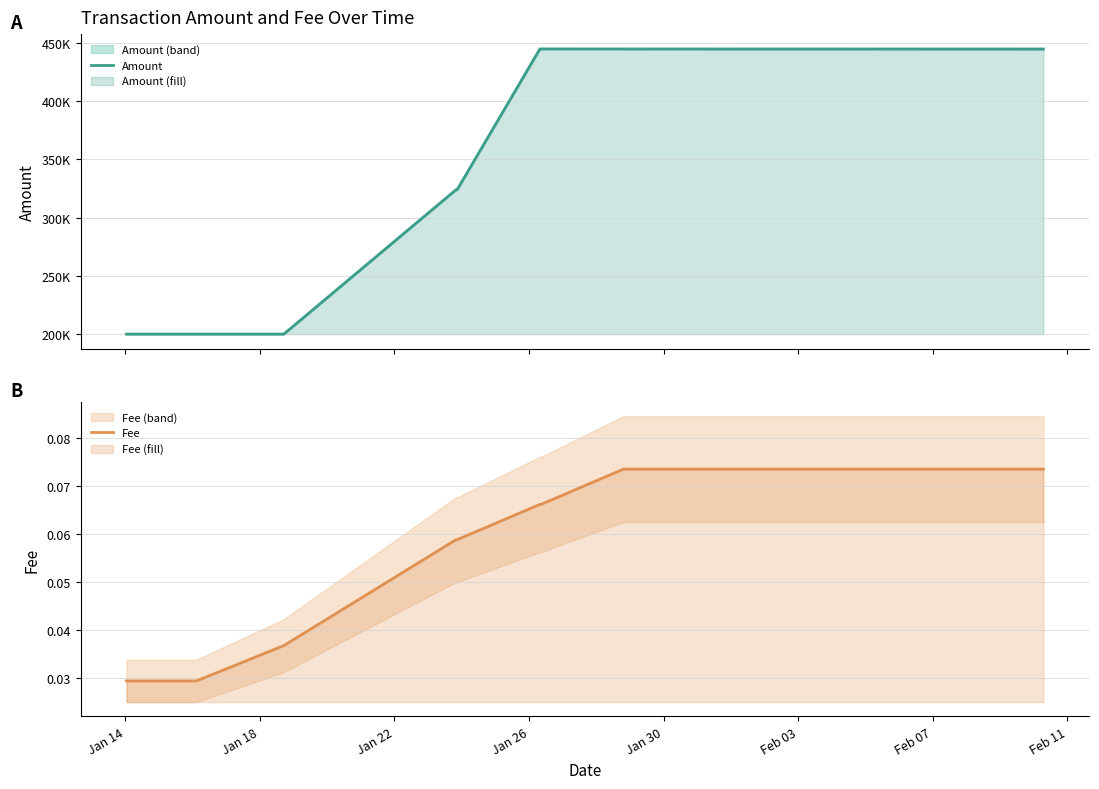

What are all the series names shown in the legend?

Amount, Fee